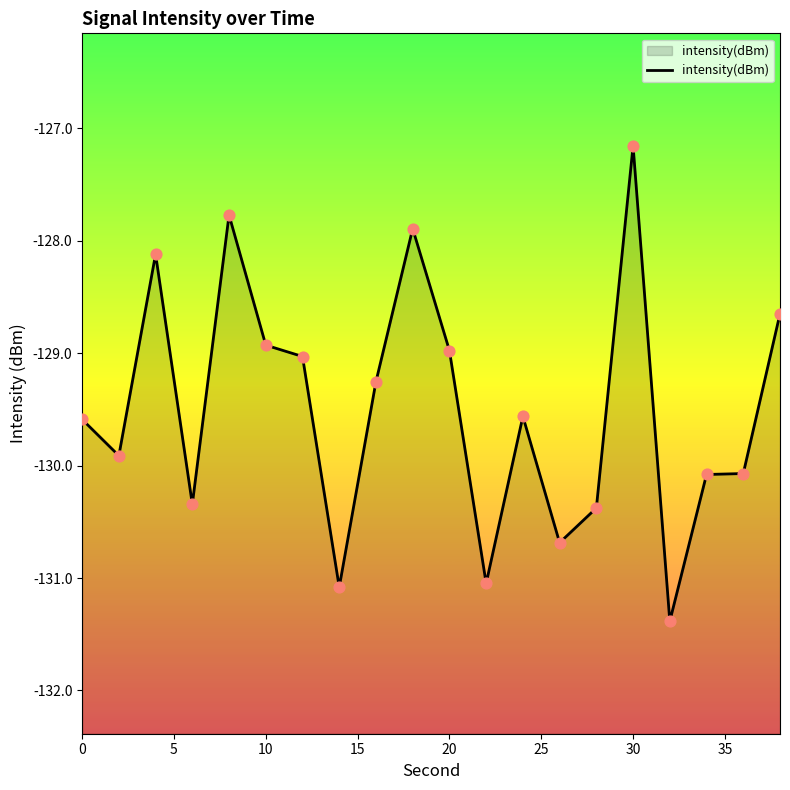

Which has a higher value, 10 or 35?

10